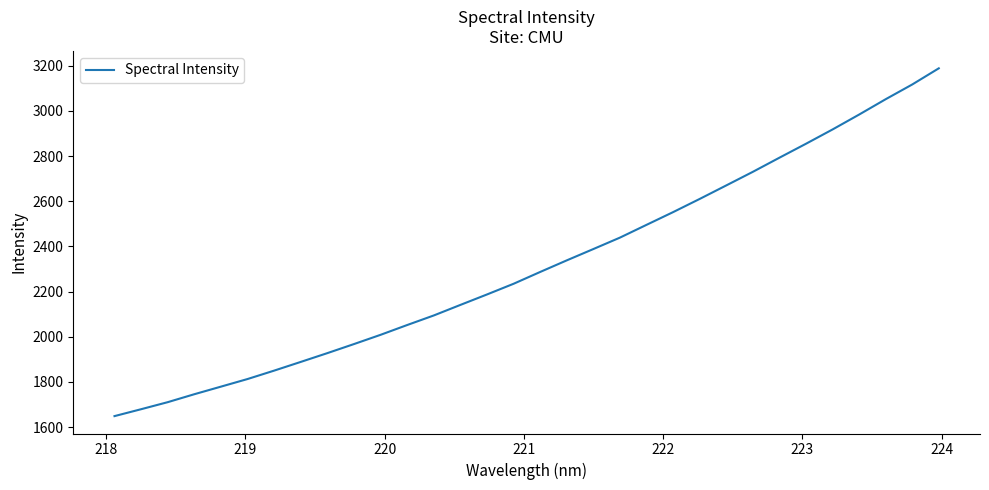

What is the greatest value displayed?

3188.3